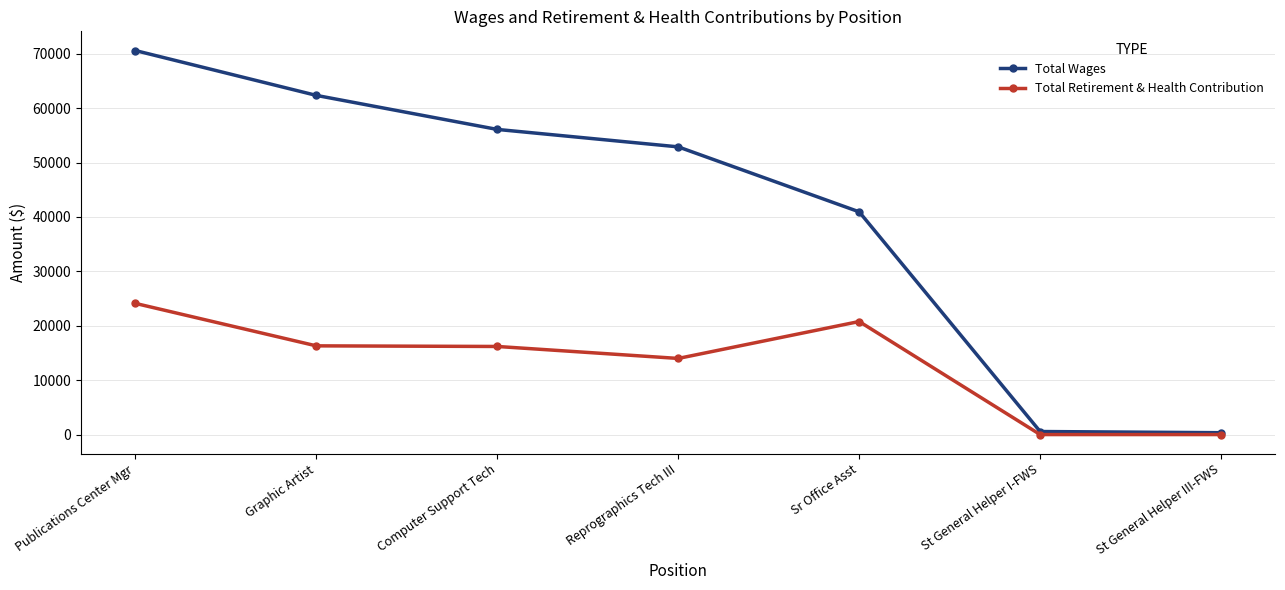

The Total Wages series shows 12483 at Reprographics Tech III. True or false?

False